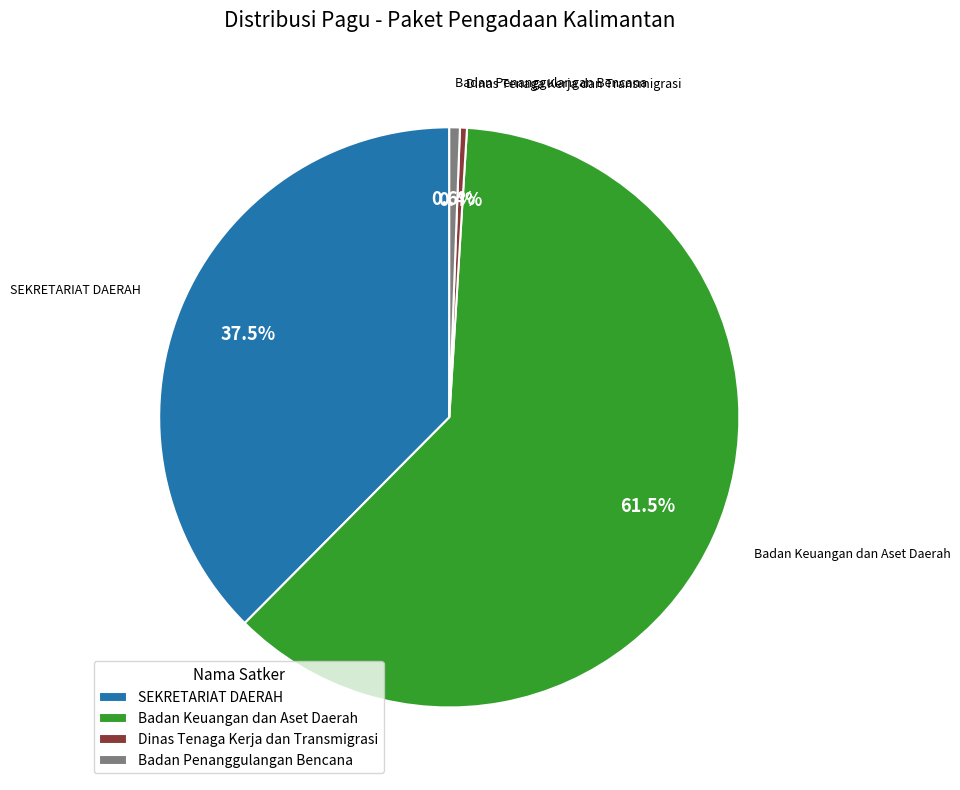

Combined, what portion of the pie is SEKRETARIAT DAERAH and Badan Penanggulangan Bencana?

38.1%